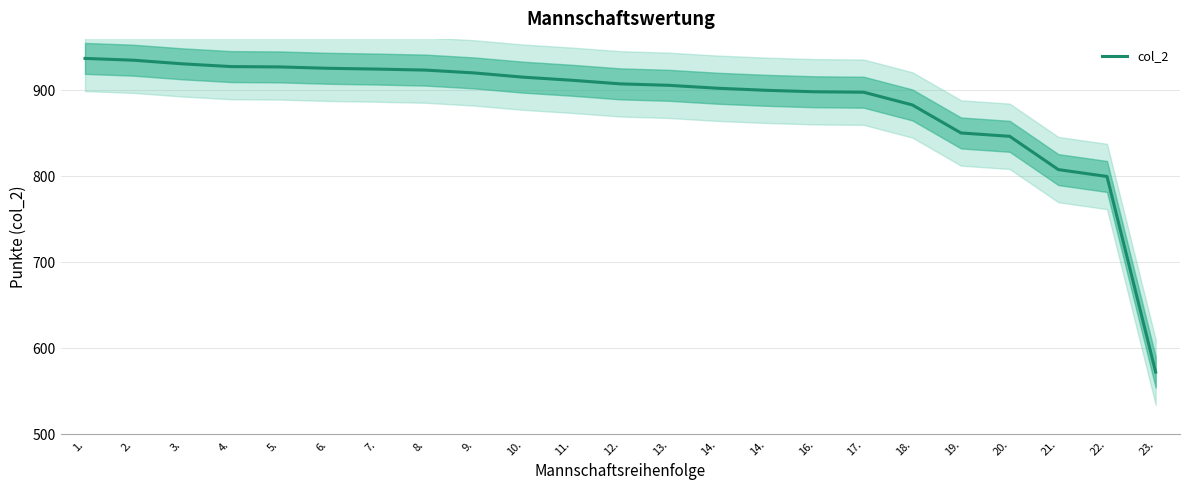

Read the value at 8..

923.7